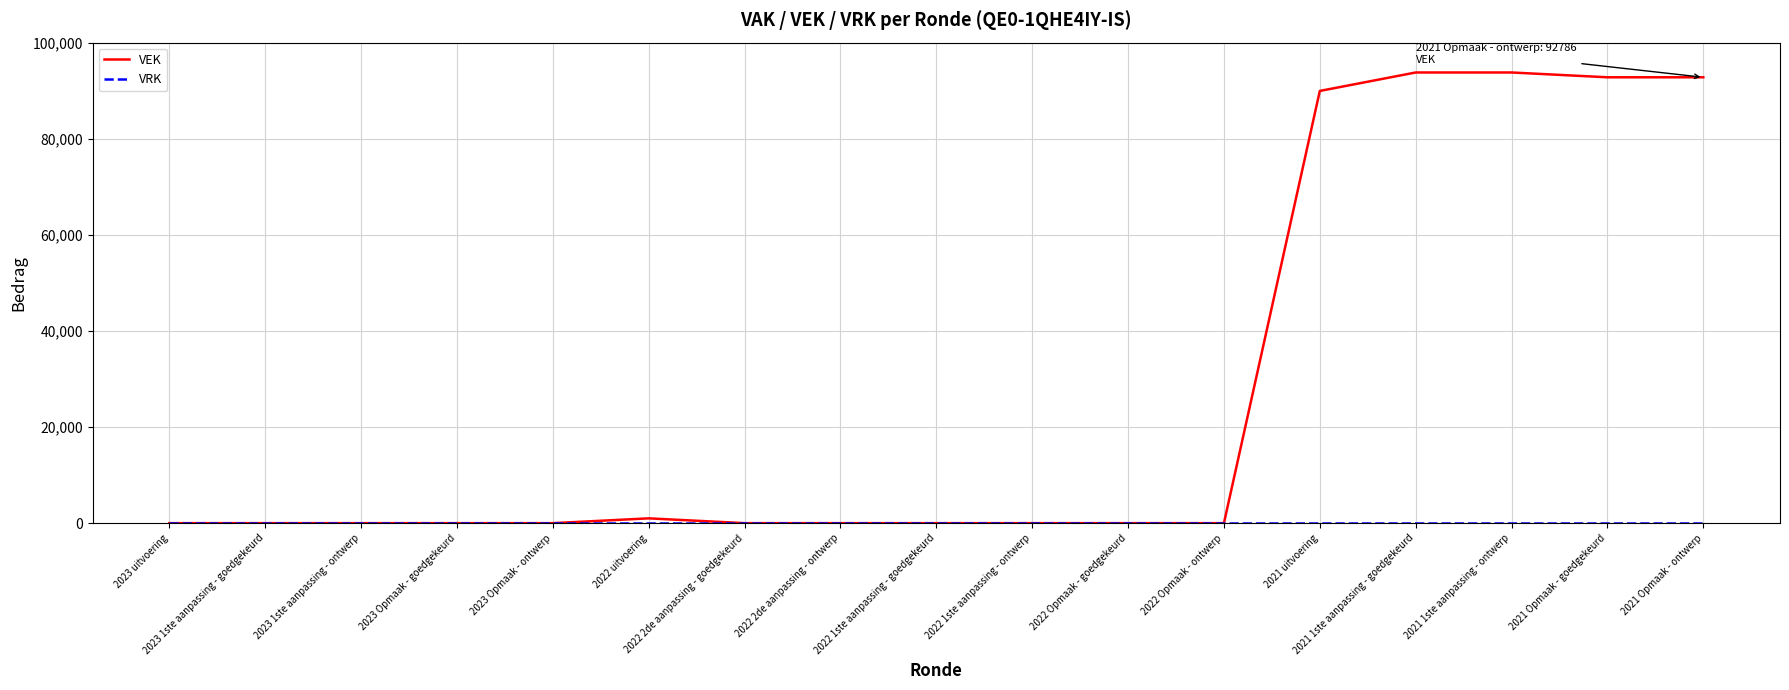

What is the highest value of the VEK series?

93786